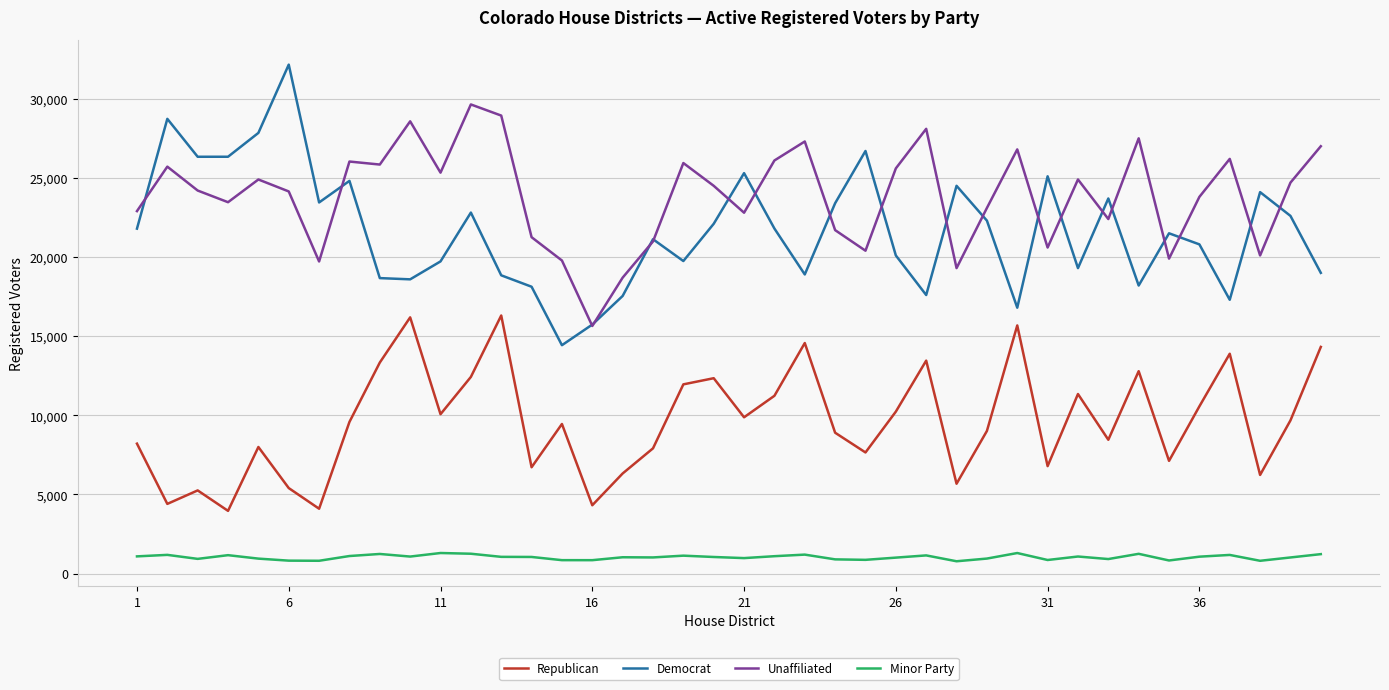

What is the minimum value for Republican?

3964